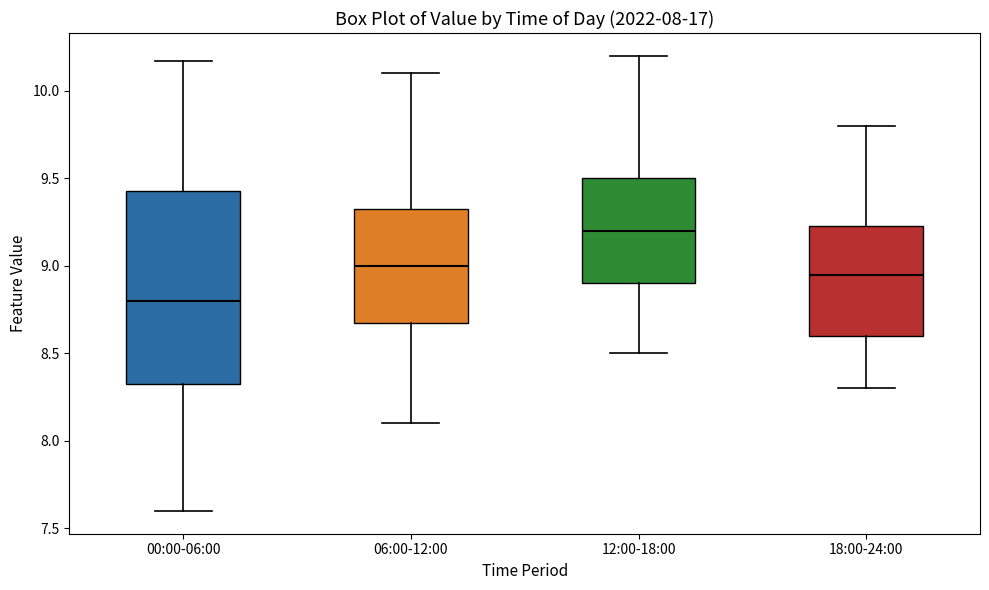

Which box has the lowest median line?

00:00-06:00